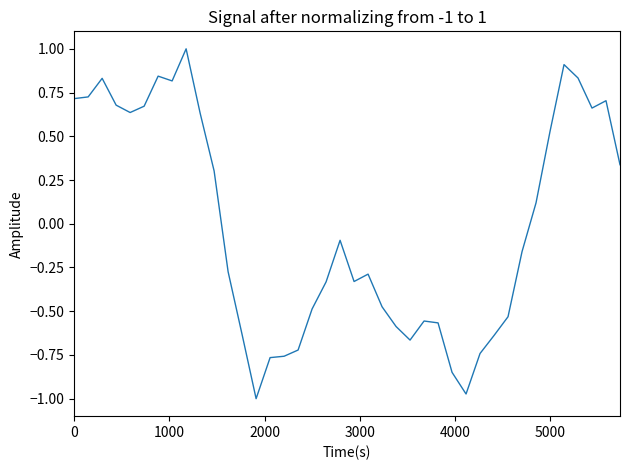

What is the greatest value displayed?

1.0